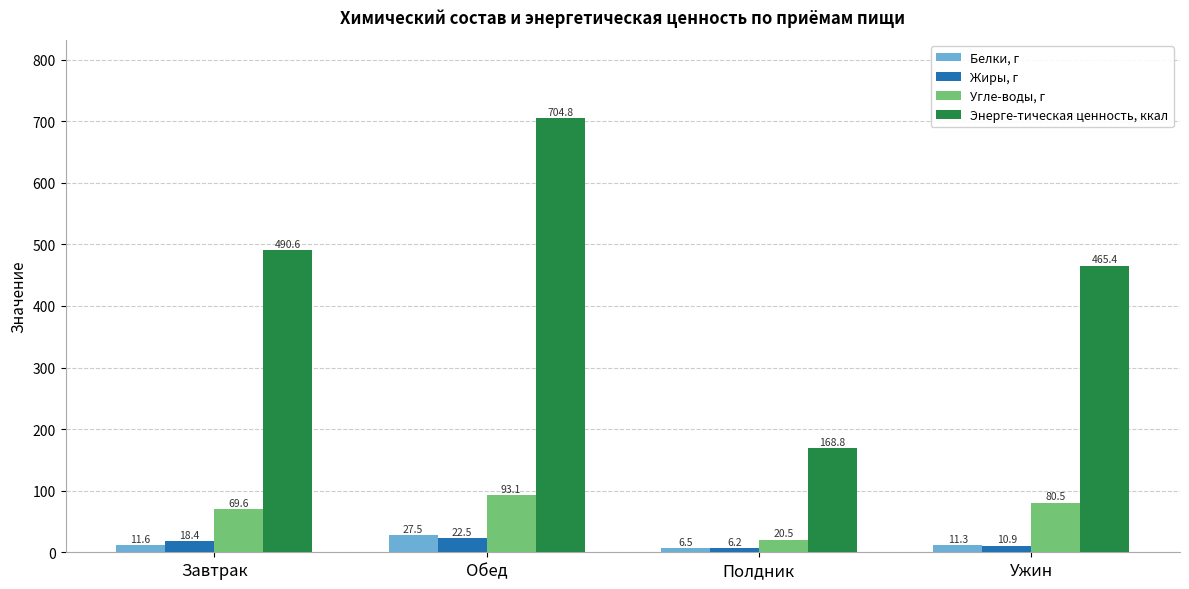

Which series has the widest spread of values?

Энерге-тическая ценность, ккал